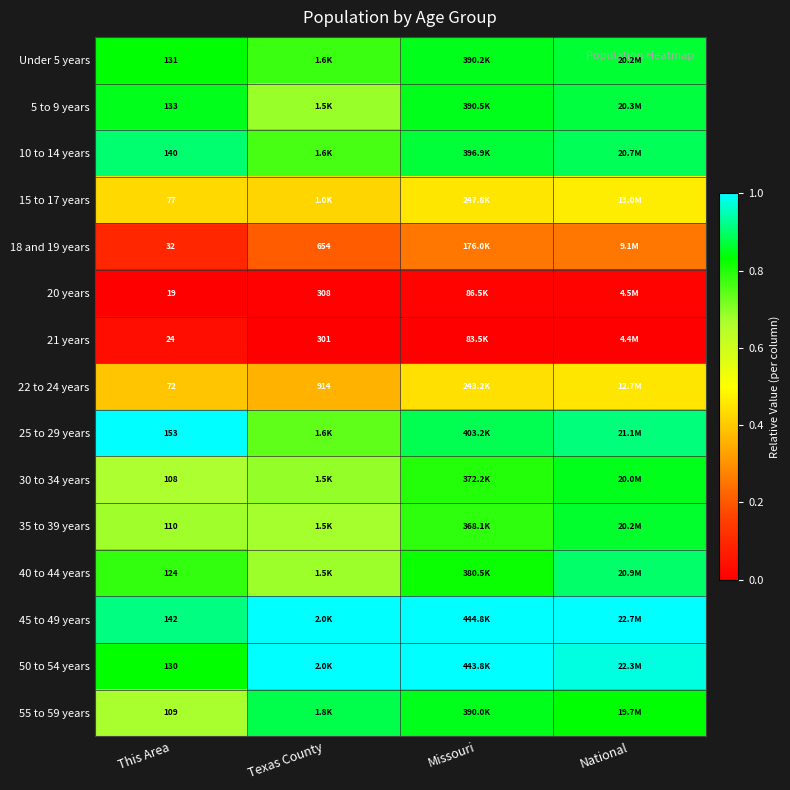

The Under 5 years series shows 1.4 at National. True or false?

False